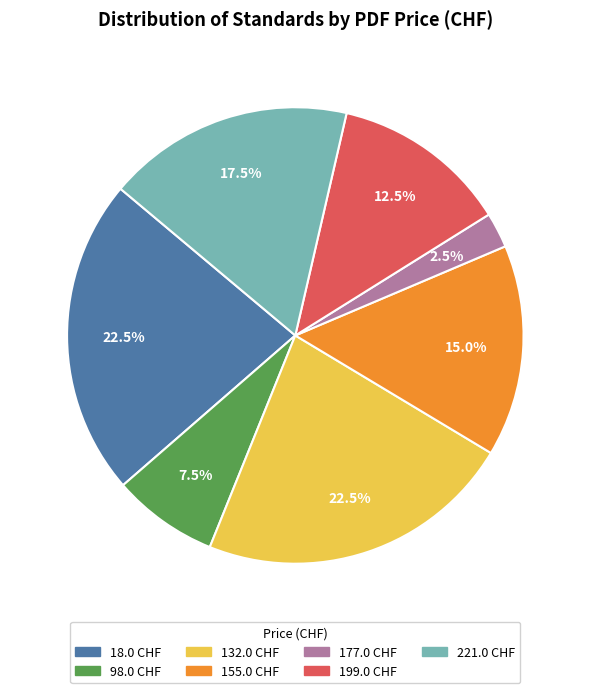

To the nearest percent, what is the difference between the largest and smallest slice percentages?

20%